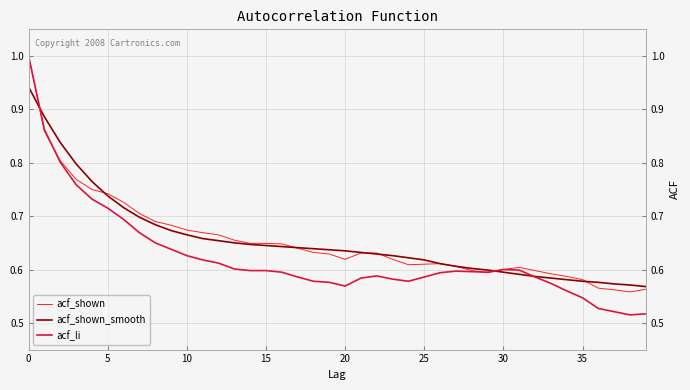

Which series has the largest range (max minus min)?

acf_li